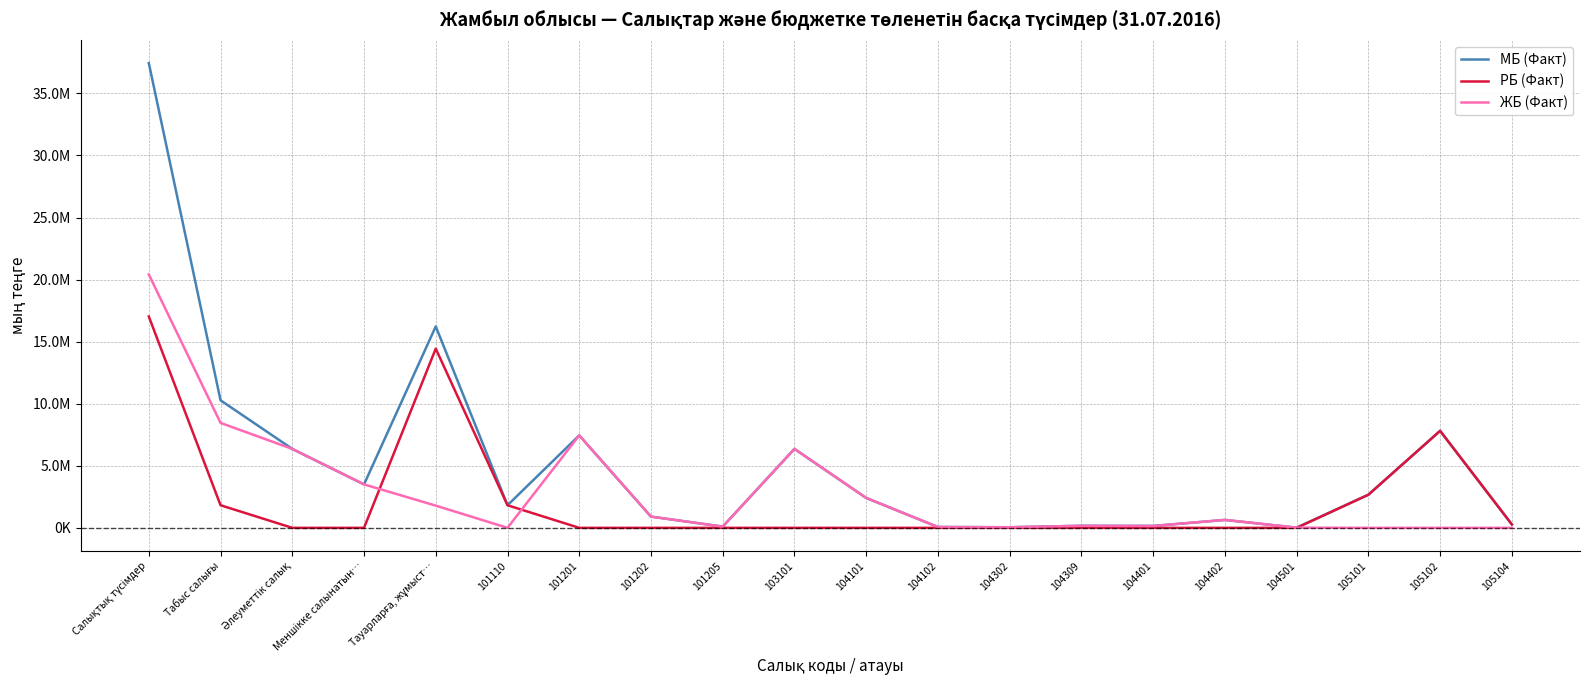

What are all the series names shown in the legend?

МБ (Факт), РБ (Факт), ЖБ (Факт)